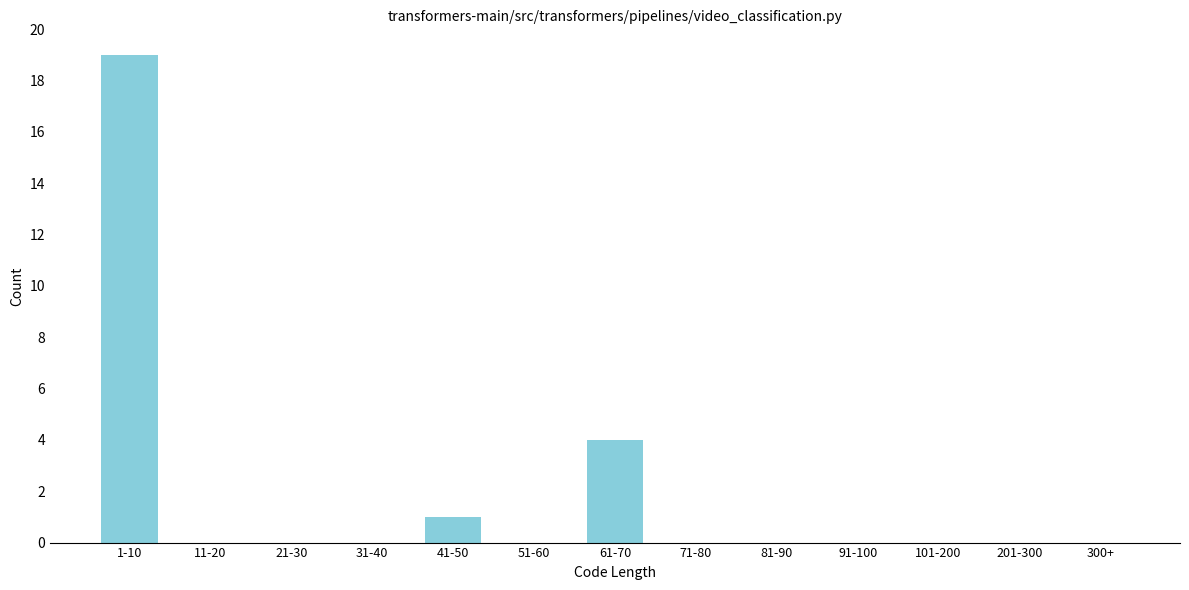

Reading right to left, transcribe all the data shown in this chart.

300+=0	201-300=0	101-200=0	91-100=0	81-90=0	71-80=0	61-70=4	51-60=0	41-50=1	31-40=0	21-30=0	11-20=0	1-10=19